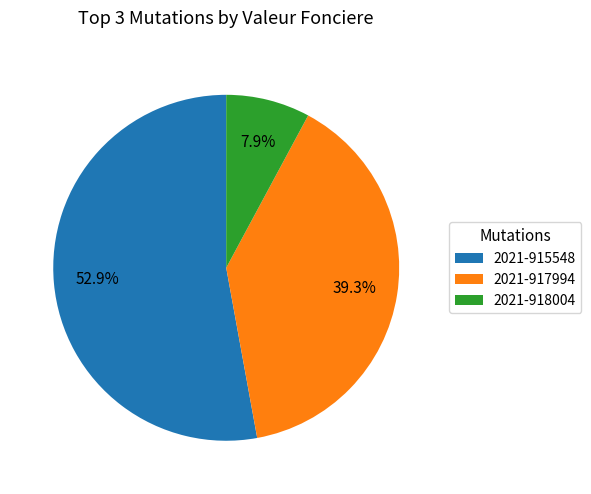

To the nearest percent, what is the difference between the 2021-915548 and 2021-917994 slice percentages?

14%